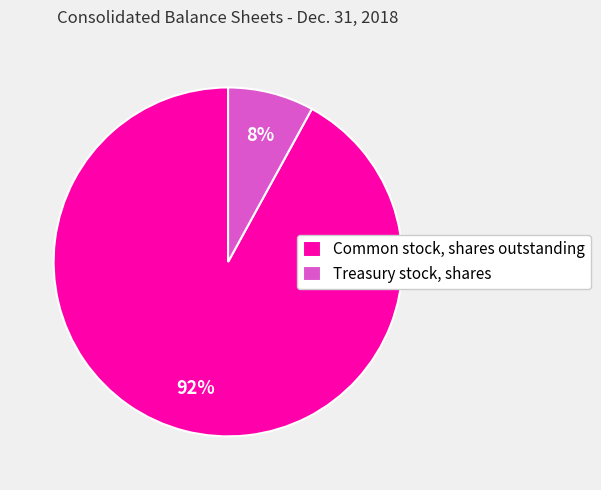

To the nearest percent, what portion does Treasury stock, shares represent?

8%